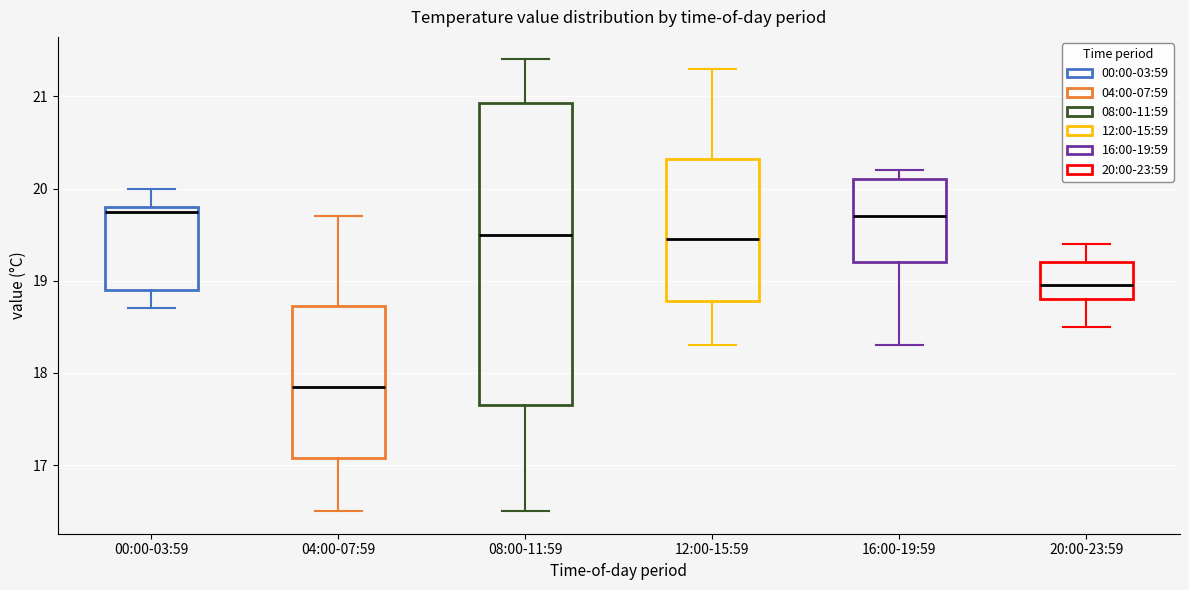

Where is the lower edge of the box for 00:00-03:59 on the y-axis? The values are not printed on the chart, so give them approximately, as read against the axis.

18.9